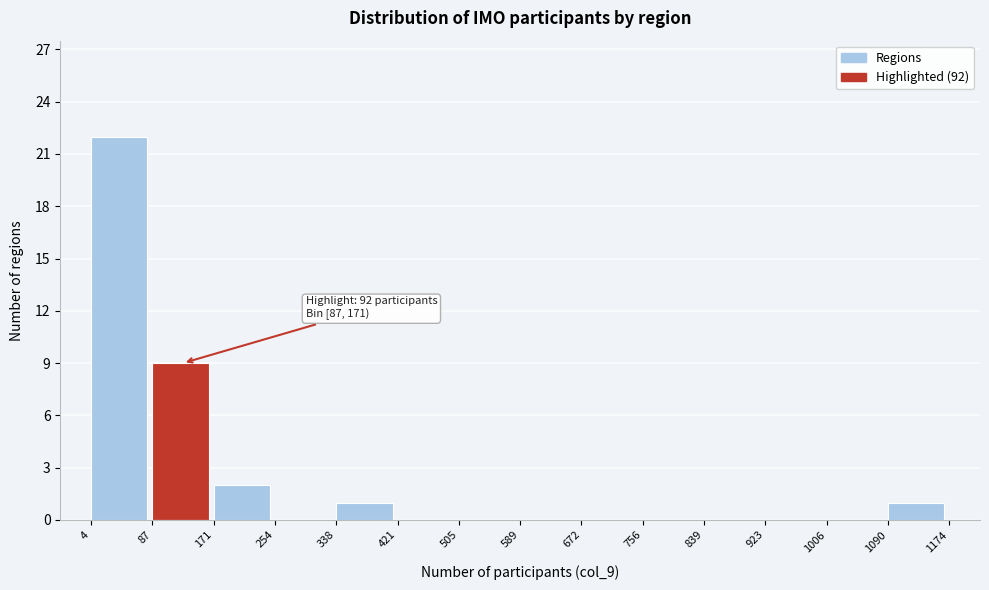

Over which range of the x-axis is the bar tallest?

4 to 87